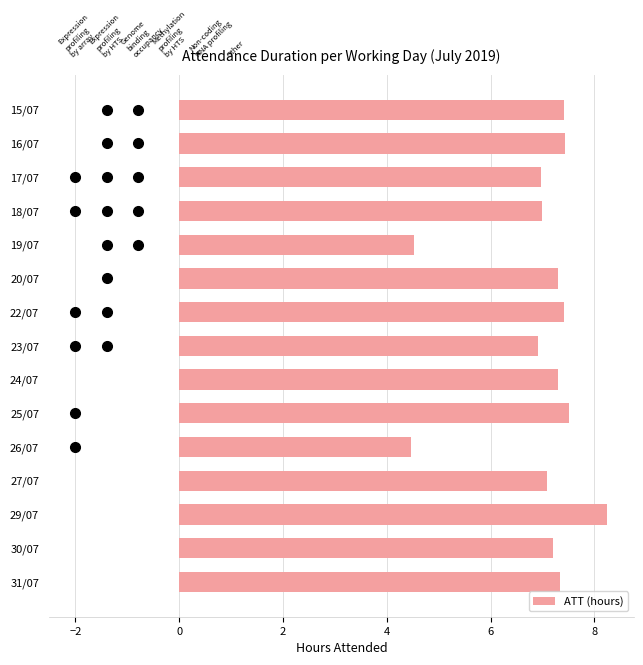

What is the label of the 14th bar from the top?

30/07